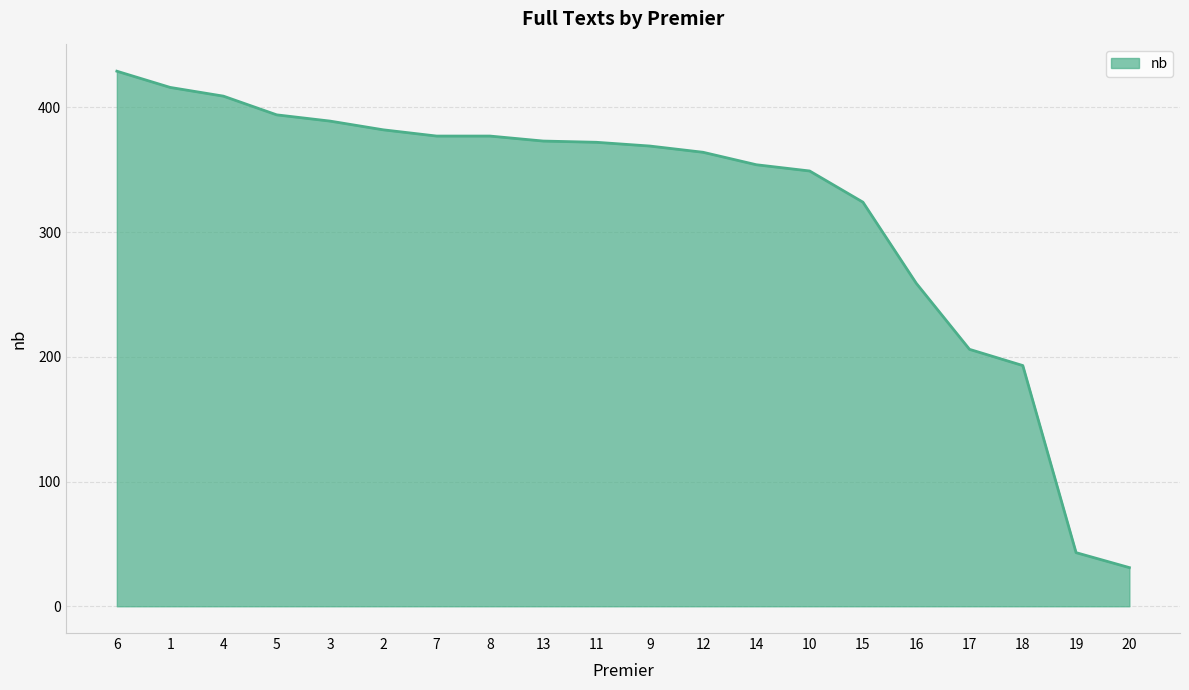

The chart shows a value of 377 at 8. True or false?

True